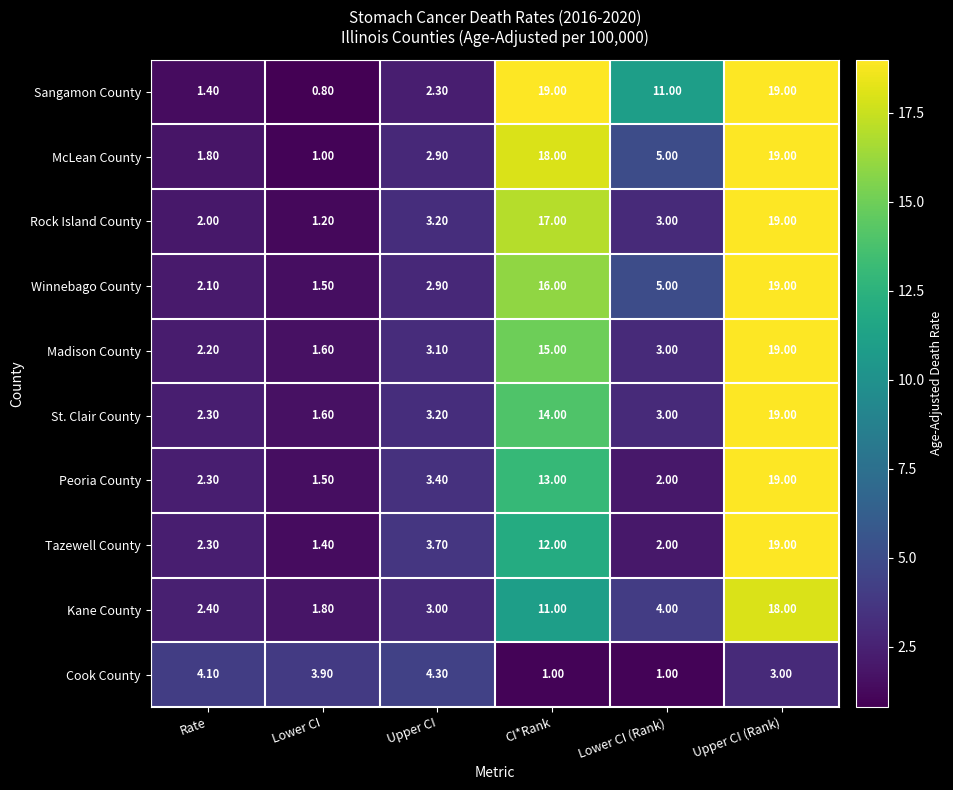

At which label is Winnebago County closest to 10?

Lower CI (Rank)